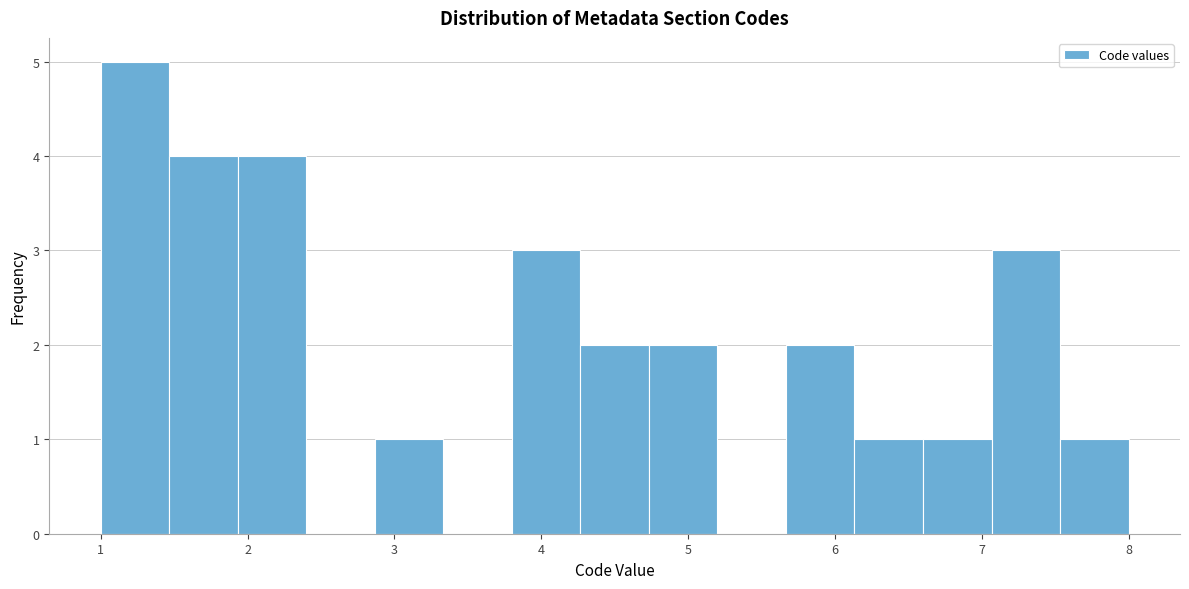

Over which range of the x-axis is the bar tallest?

1.0 to 1.5